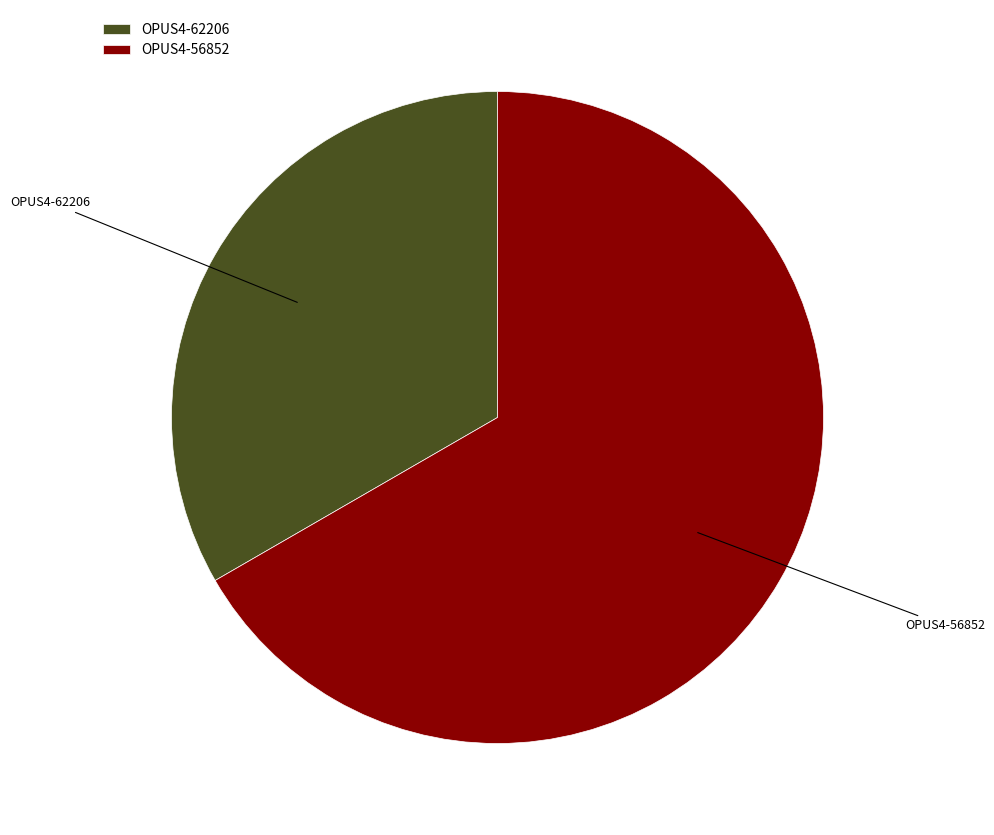

What is the smallest slice in the pie chart?

OPUS4-62206